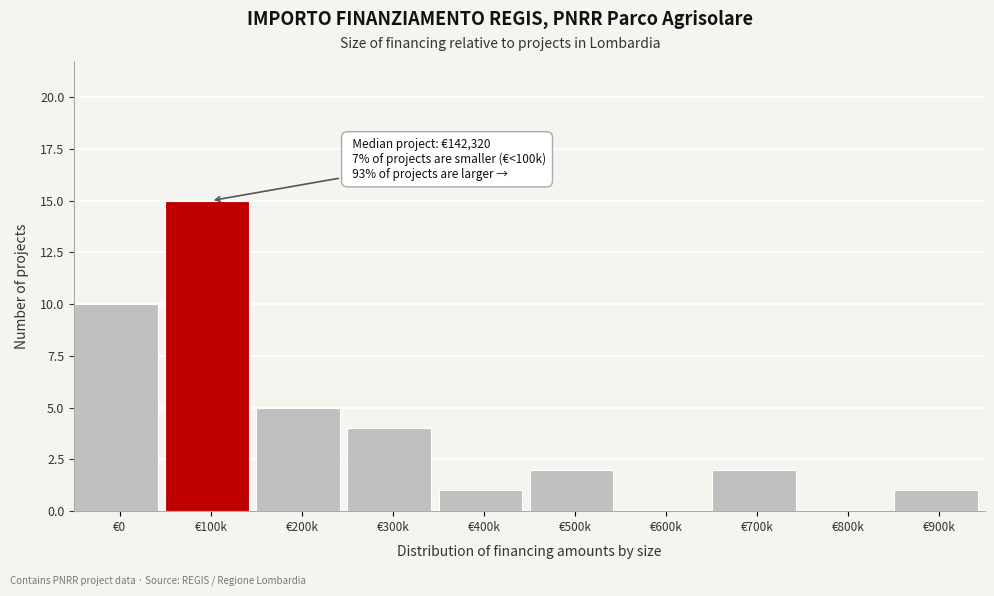

Reading left to right, transcribe all the data shown in this chart.

€0=10	€100k=15	€200k=5	€300k=4	€400k=1	€500k=2	€600k=0	€700k=2	€800k=0	€900k=1